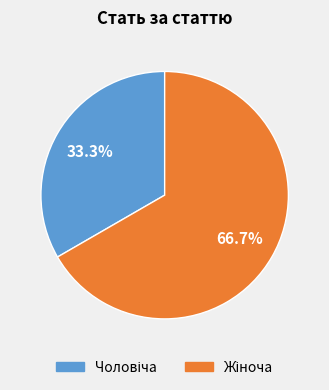

Does any single category account for the majority?

Yes